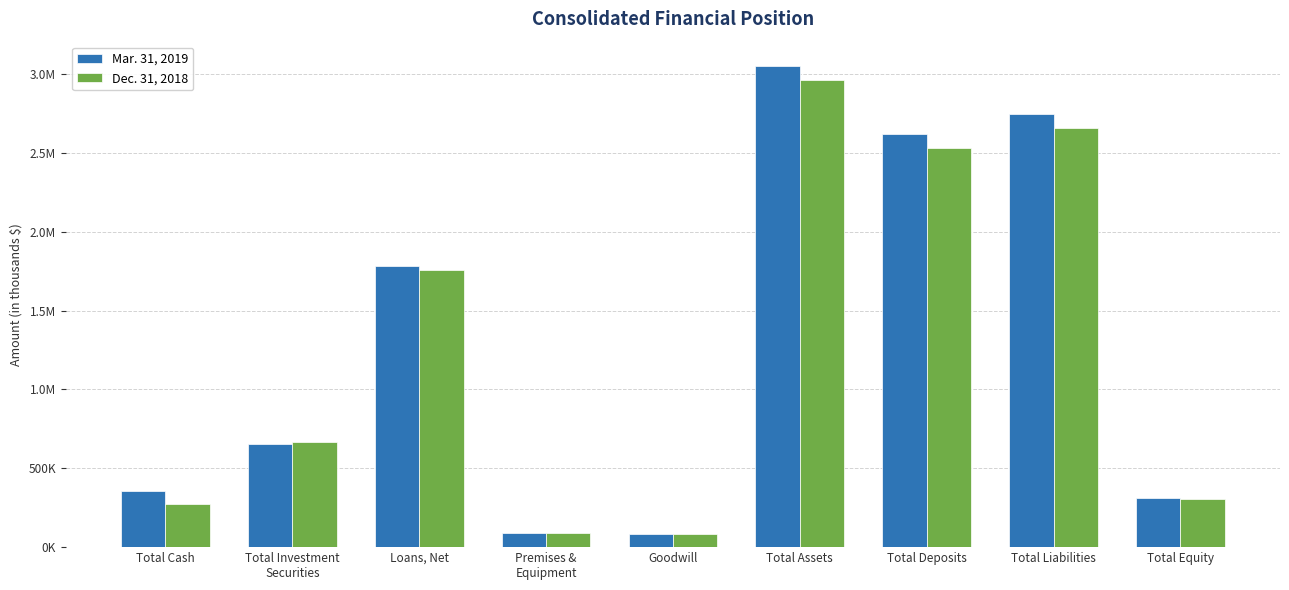

What are all the series names shown in the legend?

Mar. 31, 2019, Dec. 31, 2018